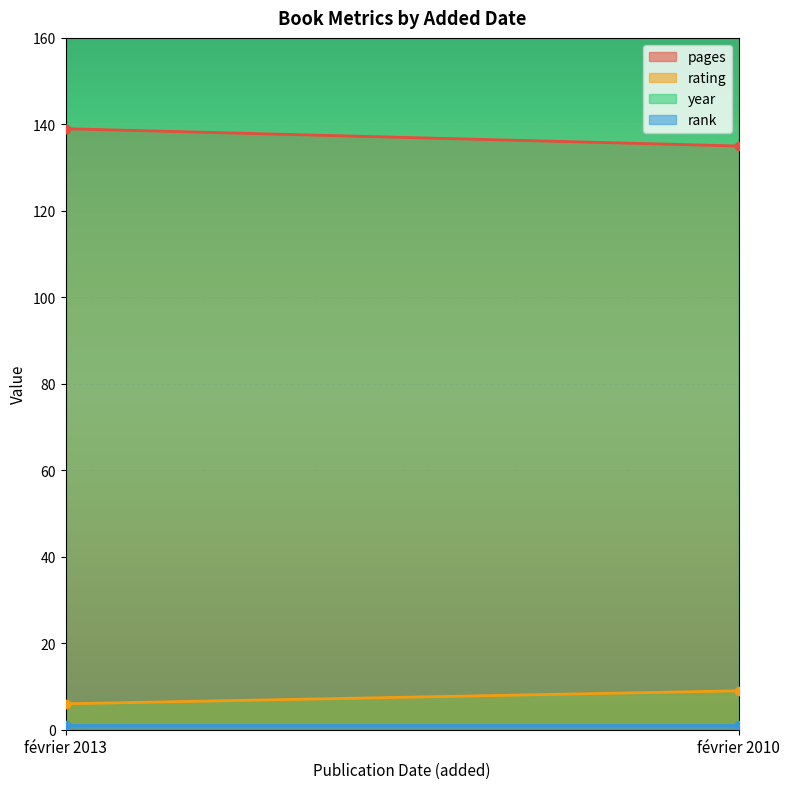

Reading left to right, list all the values displayed in this chart.

pages: 139	135
rating: 6	9
year: 2013	2010
rank: 1	1